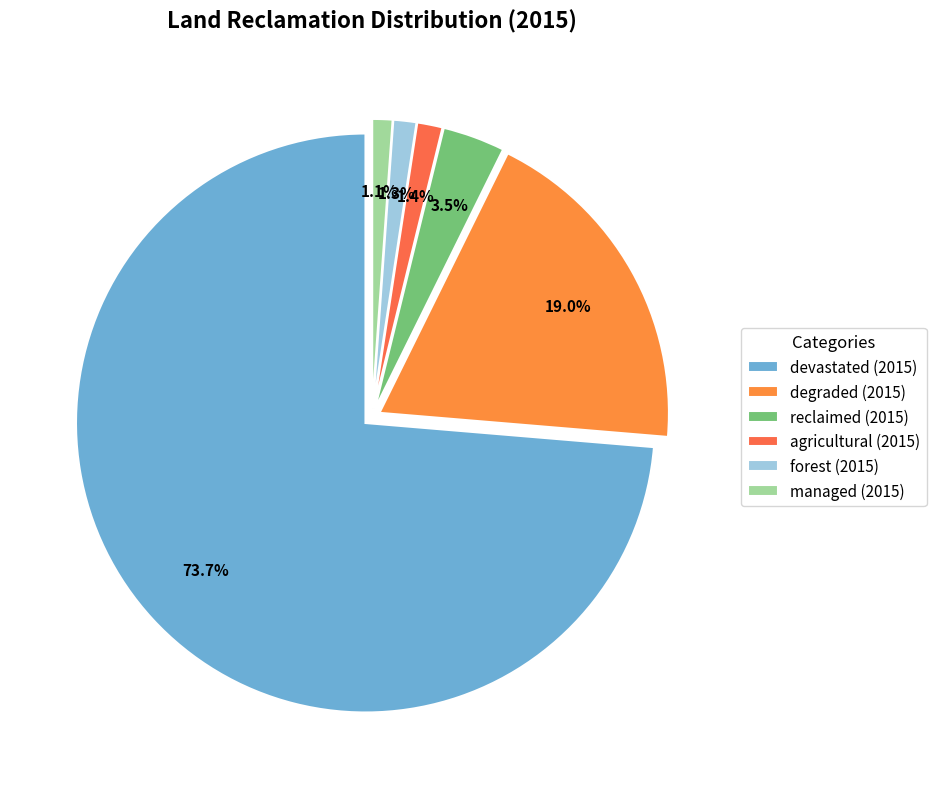

Does devastated (2015) represent more than half of the total?

Yes